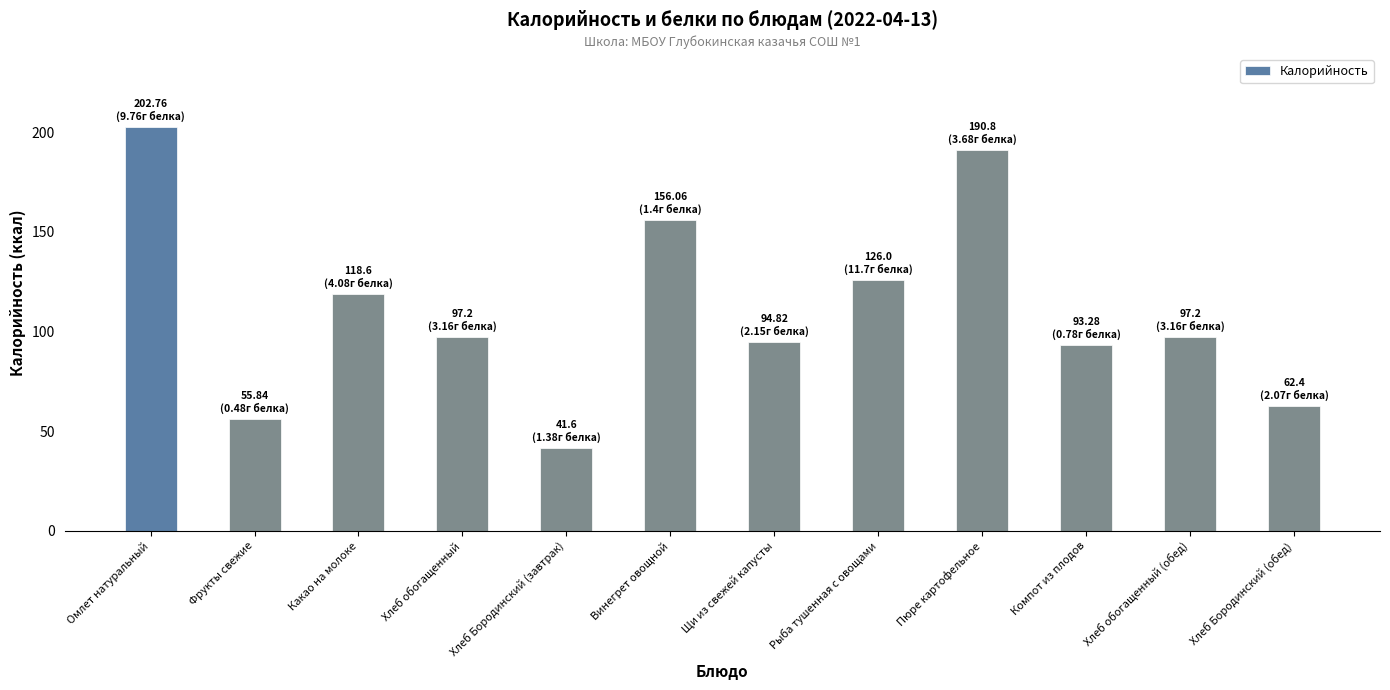

Count the number of data series in this chart.

1